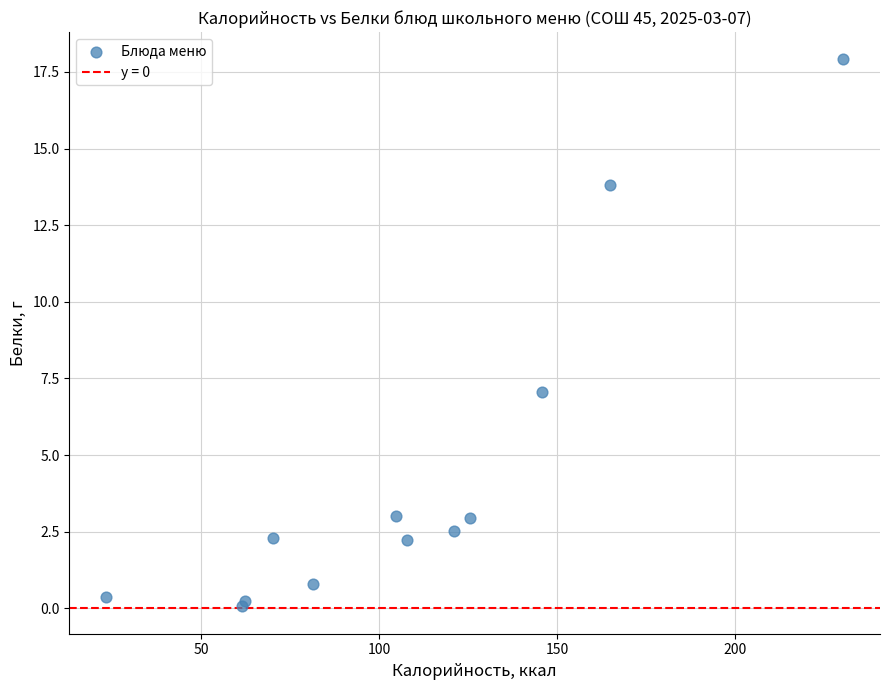

What Y value in the scatter plot is closest to 8?

7.0